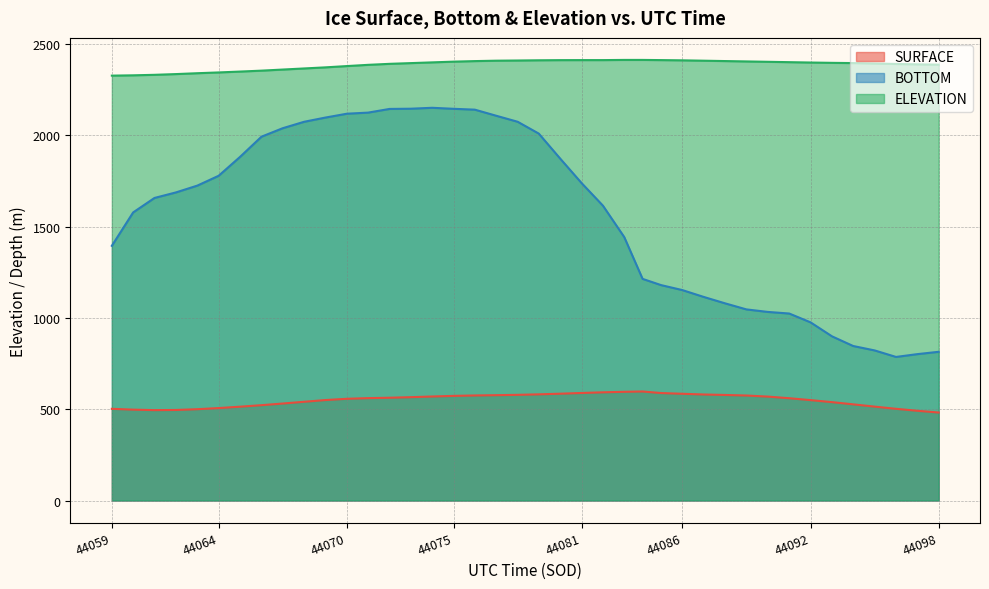

At 44077.39, list the series in order from smallest to largest.

SURFACE, BOTTOM, ELEVATION